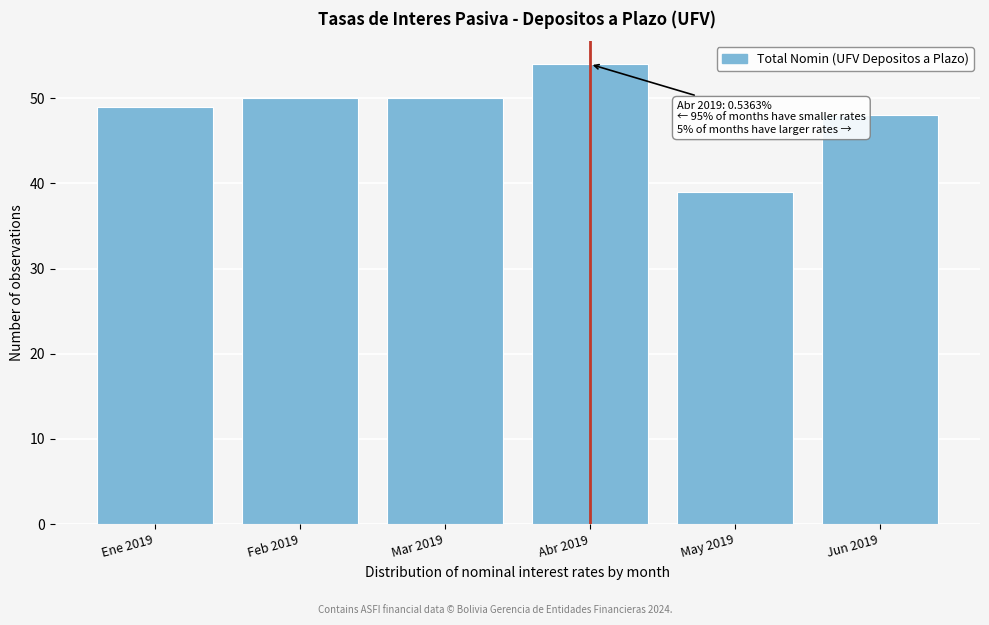

Reading left to right, list all the values displayed in this chart.

49	50	50	54	39	48